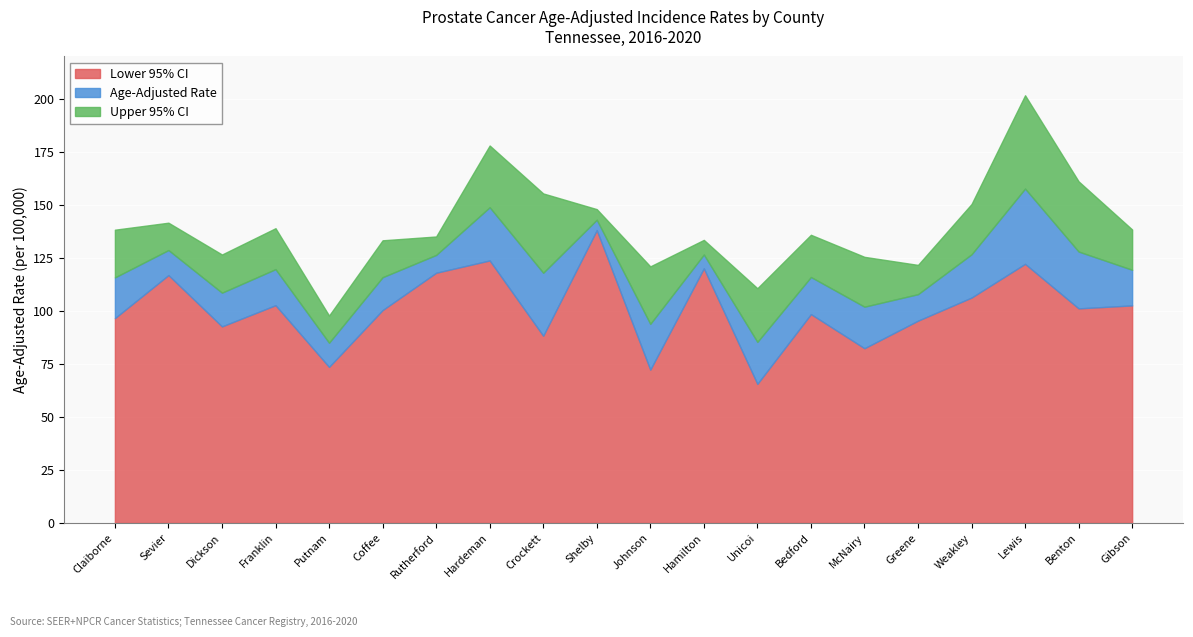

At which category is the sum across all series the highest?

Lewis